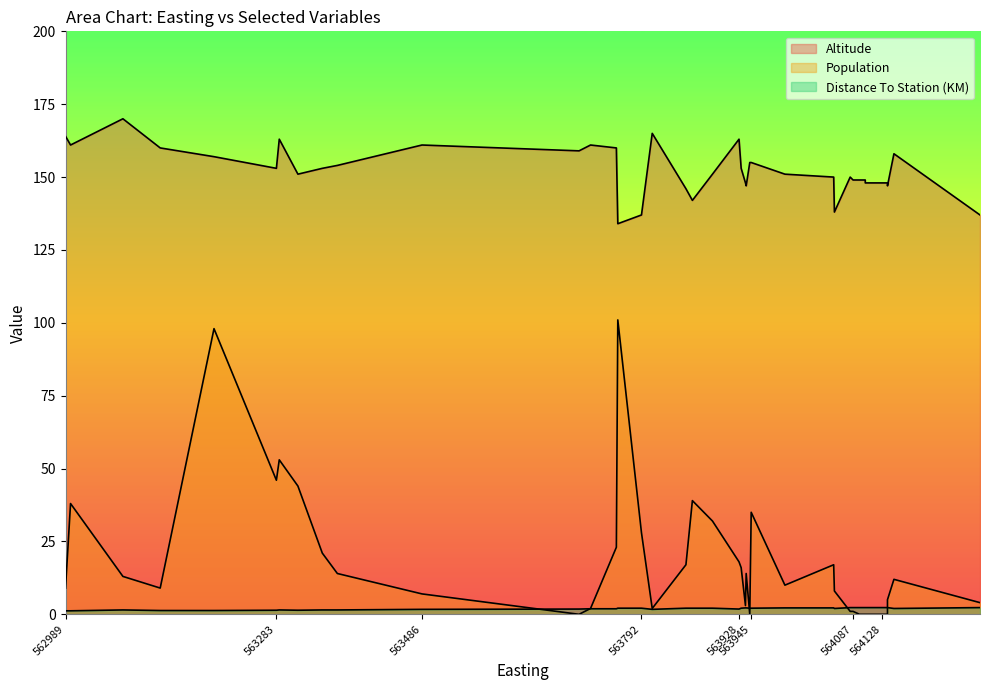

Count the number of categories in the chart.

40